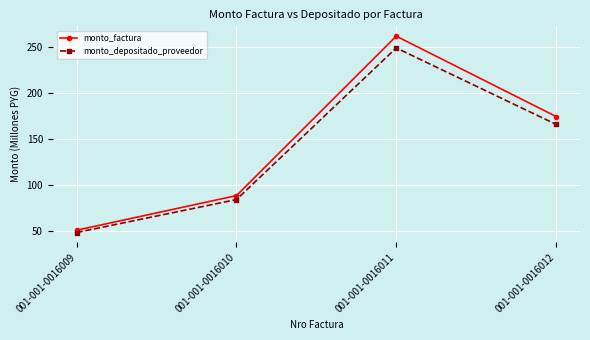

True or false: monto_depositado_proveedor and monto_factura cross at least once.

False